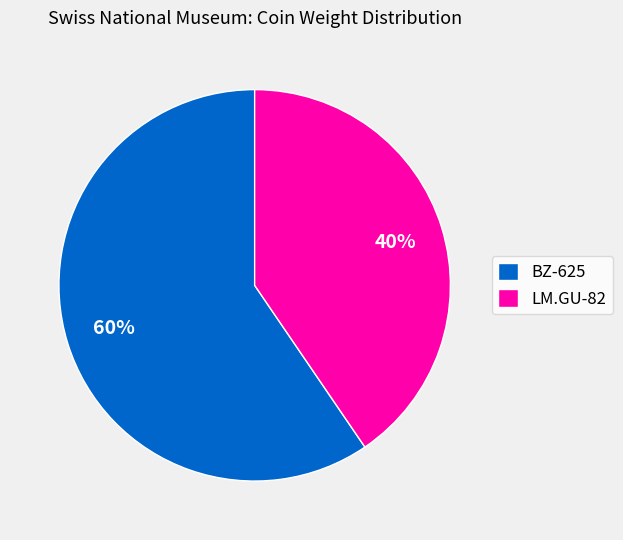

To the nearest percent, what portion does BZ-625 represent?

60%